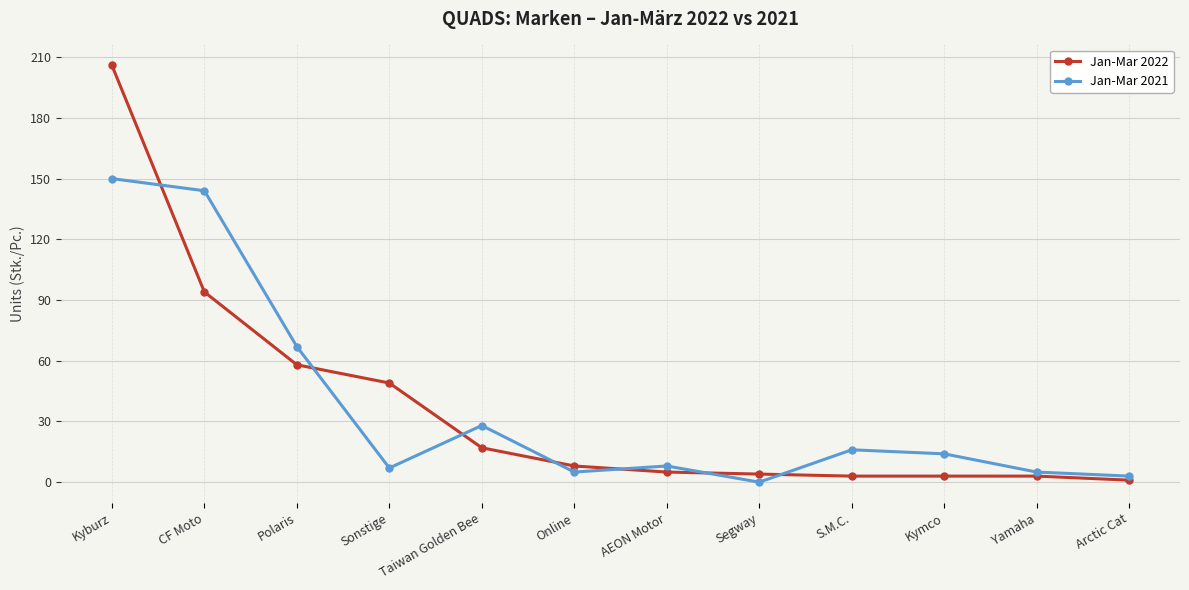

At which label does Jan-Mar 2021 reach its peak?

Kyburz